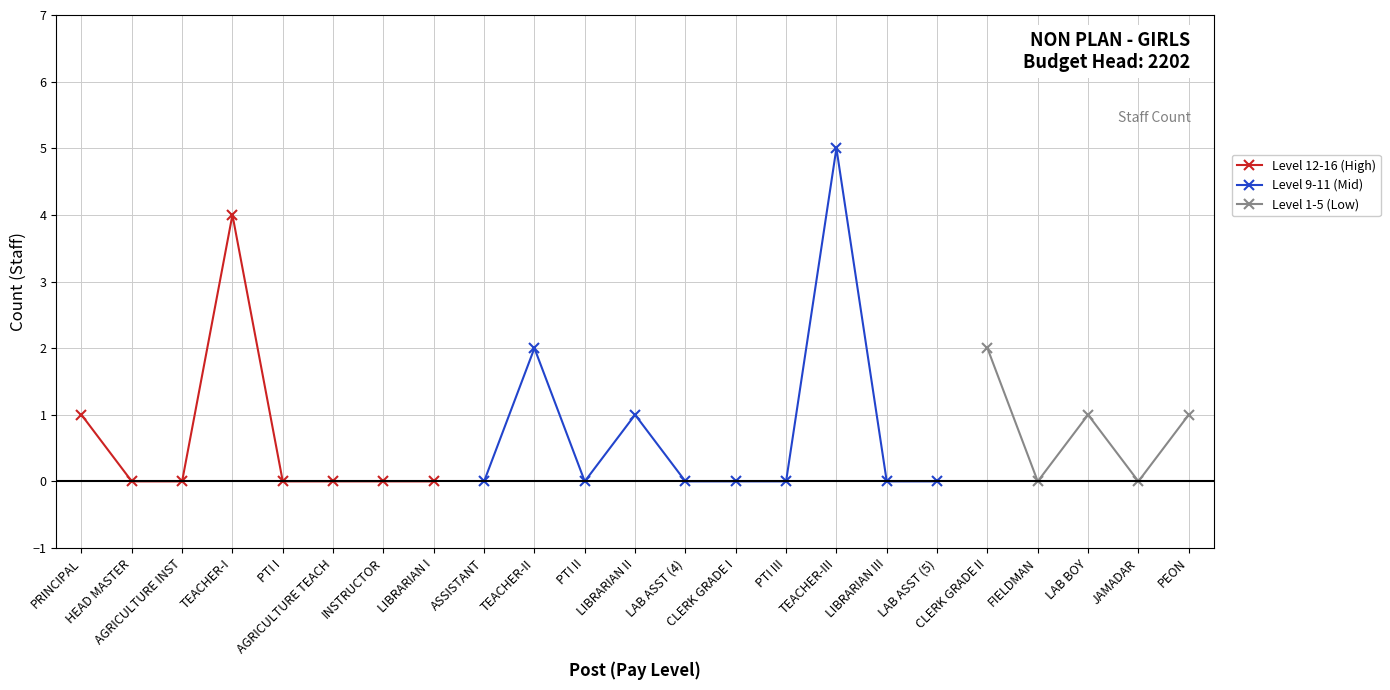

True or false: Level 9-11 (Mid) and Level 1-5 (Low) intersect in this chart.

False